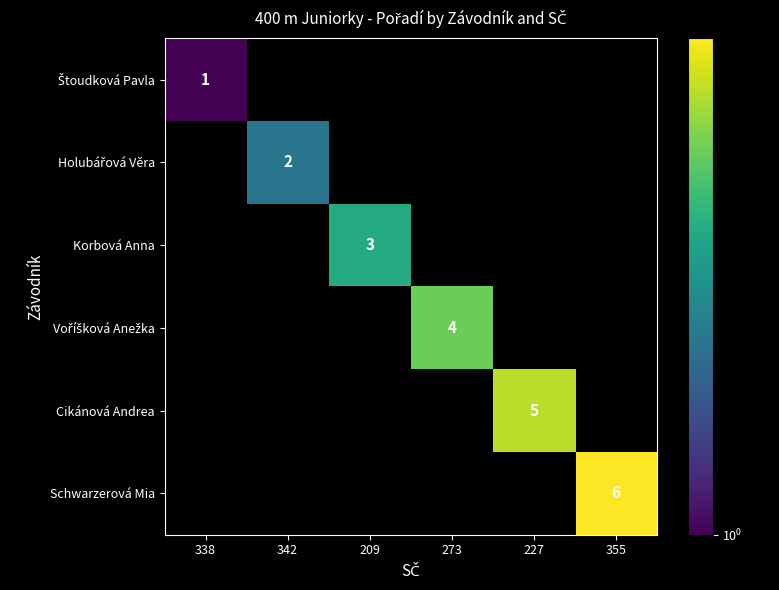

What is the minimum value shown in the chart?

1.0